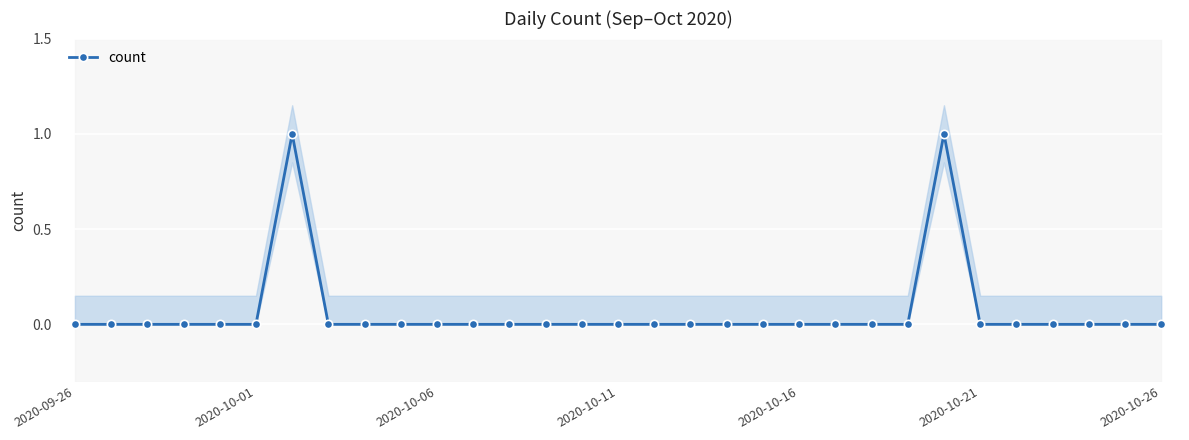

What is the difference between the second highest and minimum values?

1